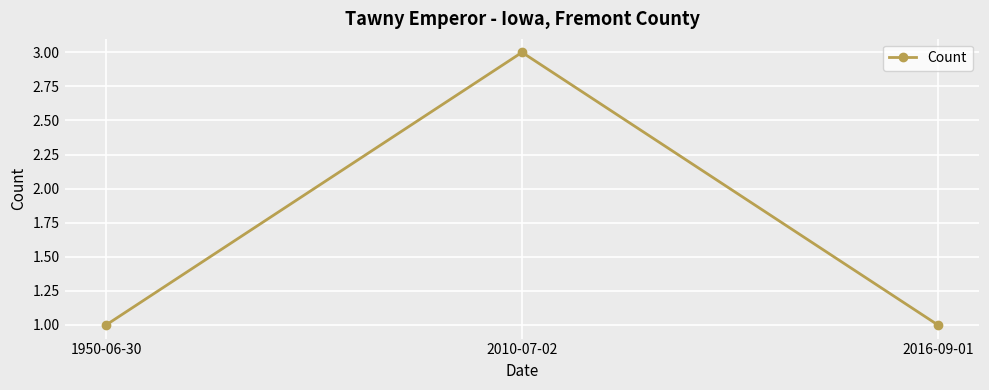

The value at 2010-07-02 is 4. True or false?

False